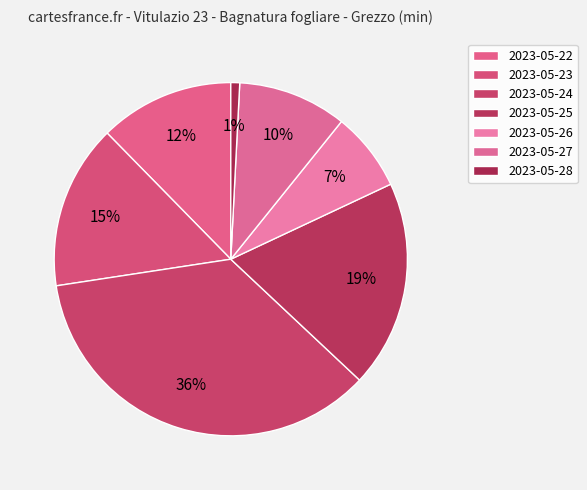

Which has a higher value, 2023-05-23 or 2023-05-26?

2023-05-23